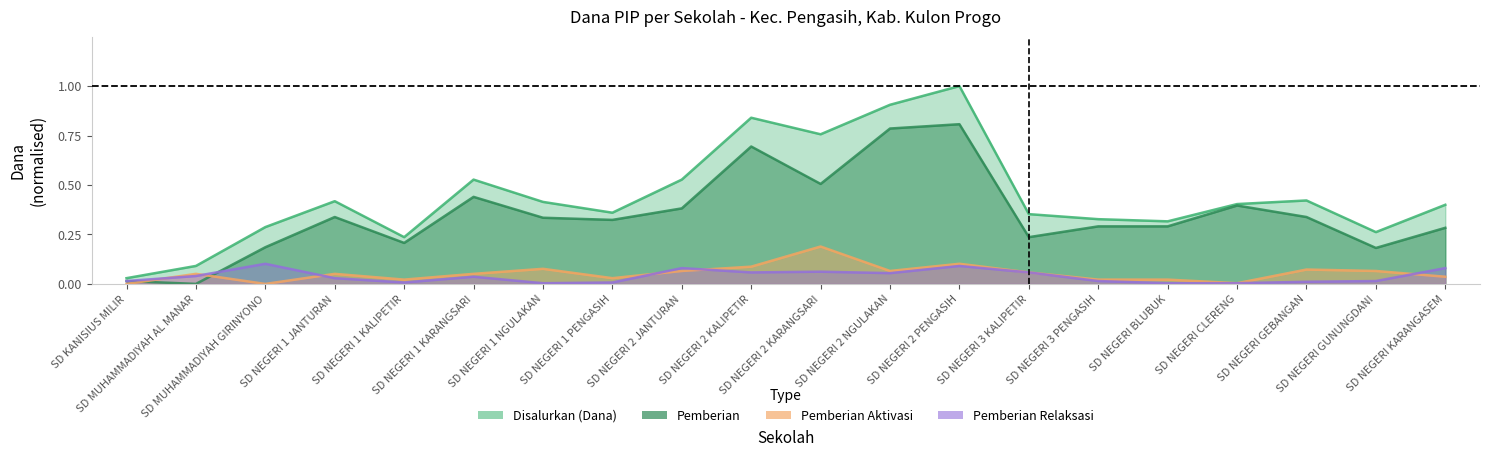

How many data points in Pemberian are above 0?

19